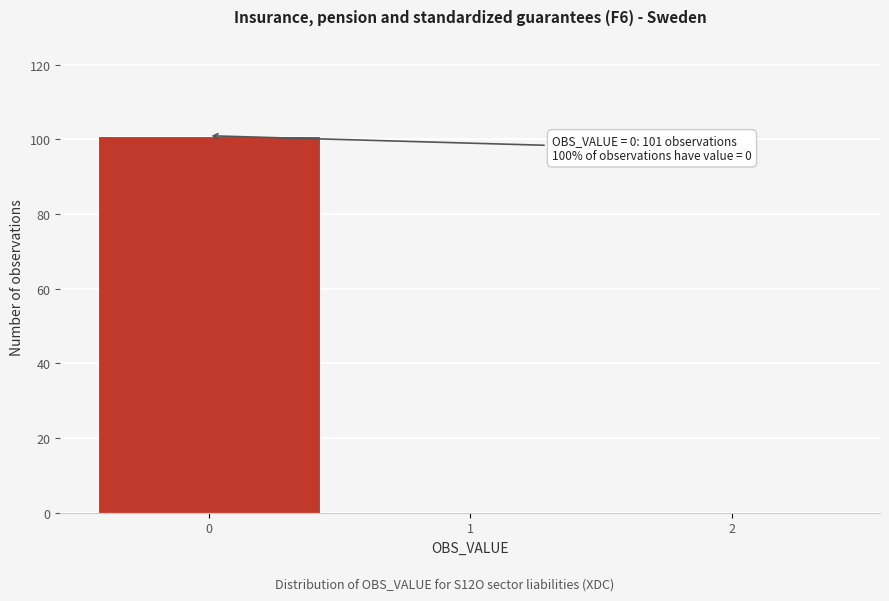

Over which range of the x-axis is the bar tallest?

-0.5 to 0.5